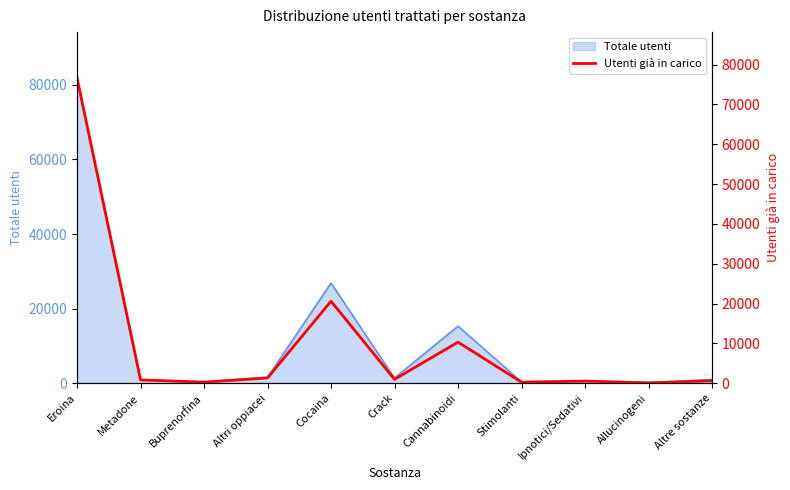

At which label does the data first exceed 814?

Eroina